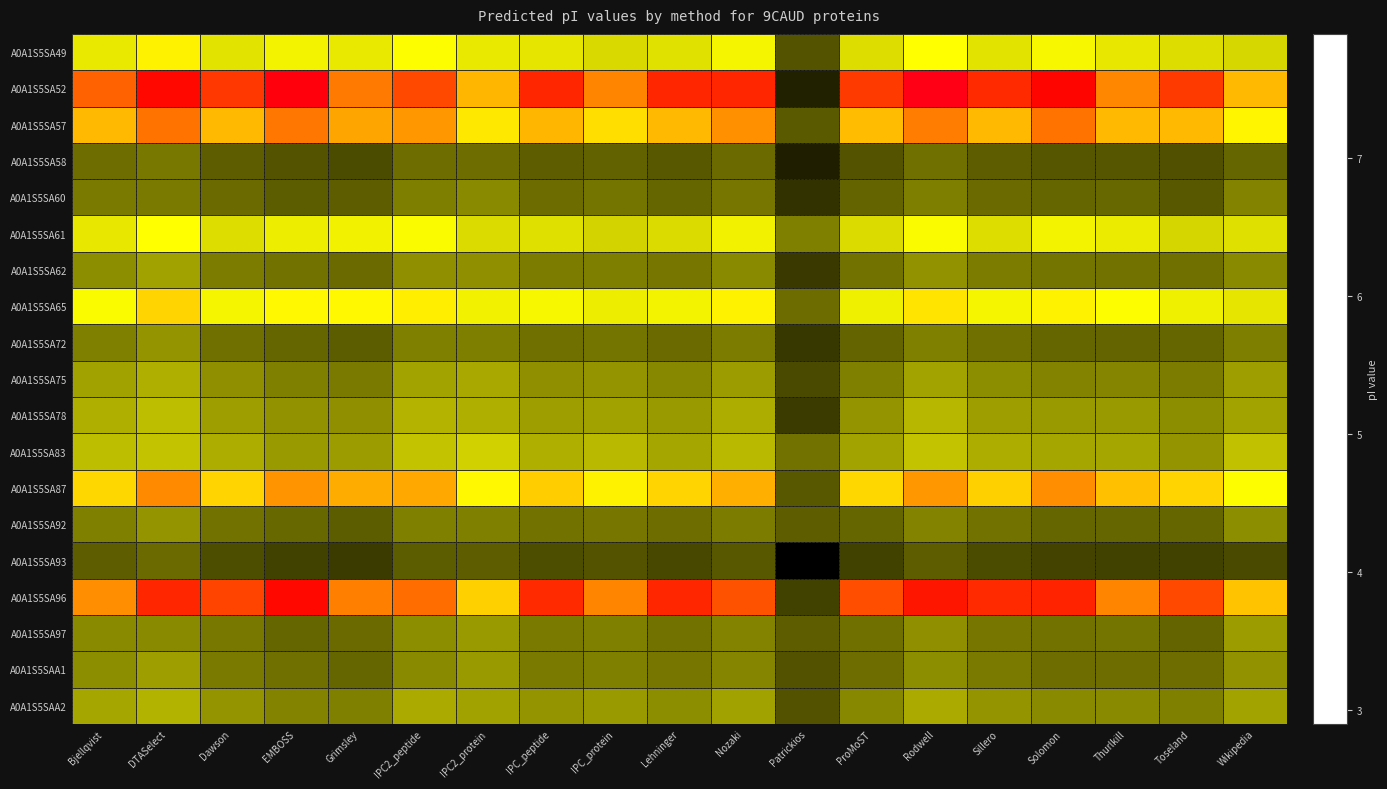

List the series in order of their peak value, highest first.

A0A1S5SA52, A0A1S5SA96, A0A1S5SA57, A0A1S5SA87, A0A1S5SA65, A0A1S5SA49, A0A1S5SA61, A0A1S5SA83, A0A1S5SA78, A0A1S5SAA2, A0A1S5SA75, A0A1S5SA62, A0A1S5SAA1, A0A1S5SA97, A0A1S5SA92, A0A1S5SA72, A0A1S5SA60, A0A1S5SA58, A0A1S5SA93